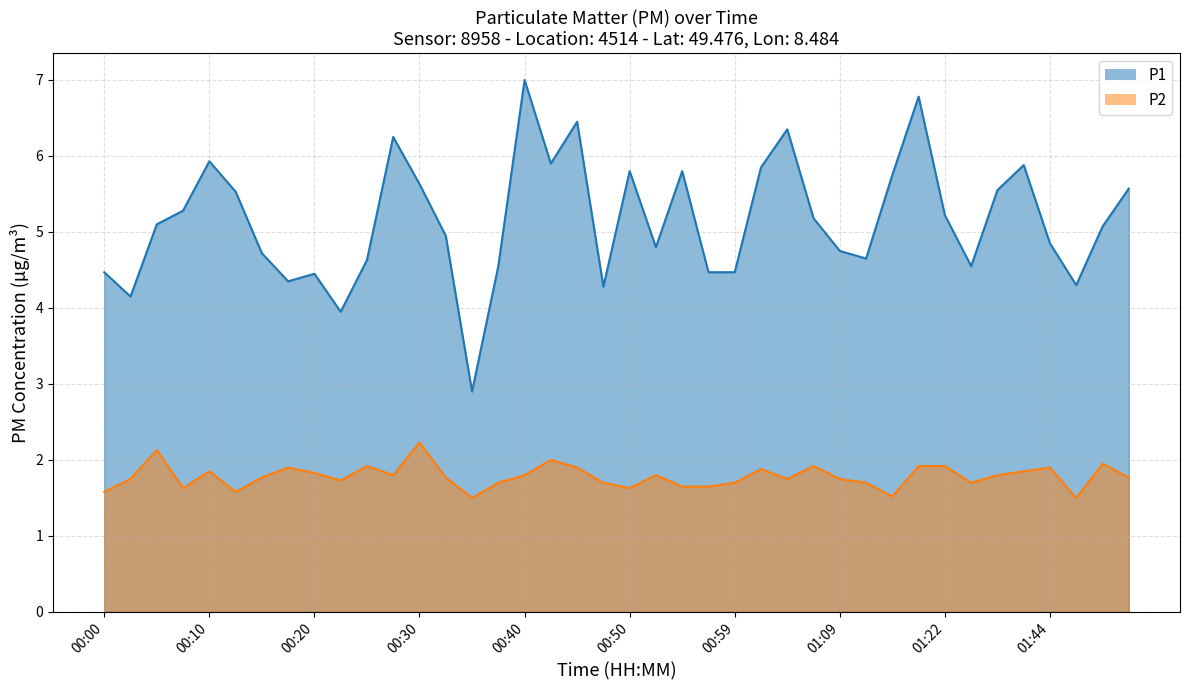

How many interior local peaks does the P1 series have?

10